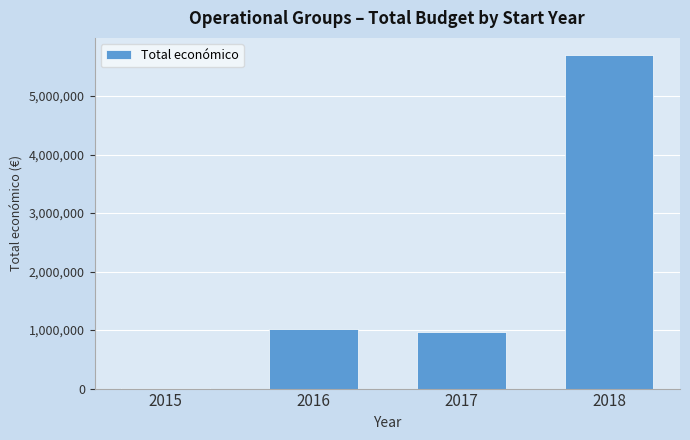

What is the difference between the values at 2017 and 2015?

961828